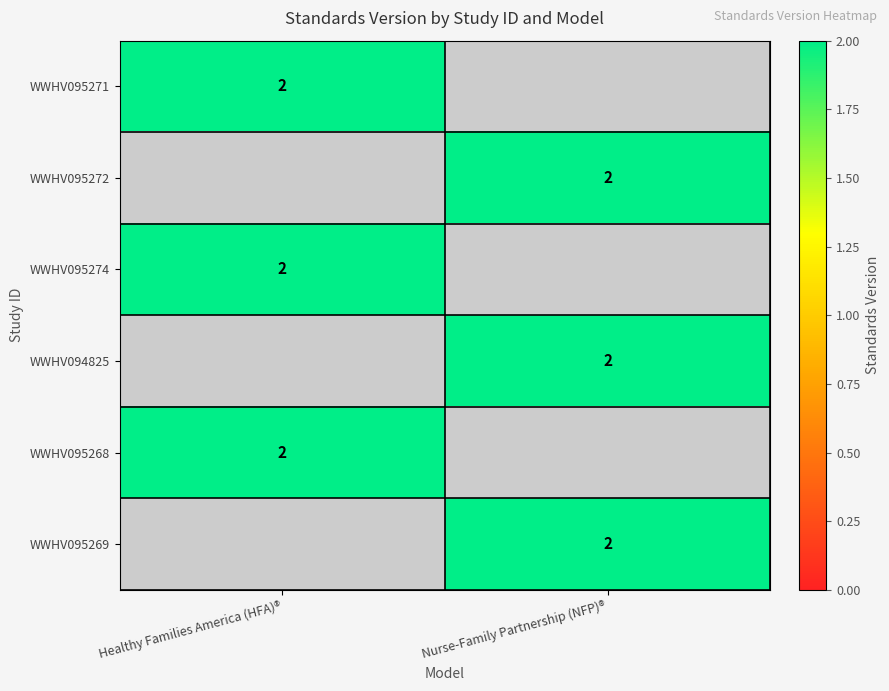

The value of WWHV094825 at Nurse-Family Partnership (NFP)® is 2. True or false?

True